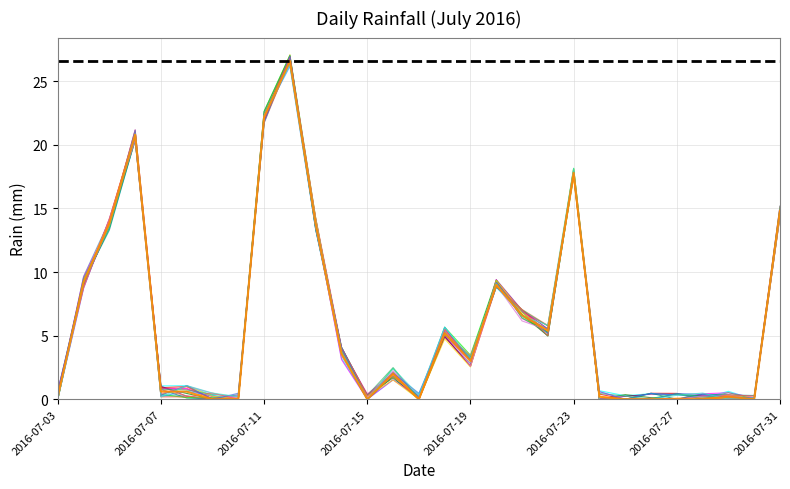

What is the sum of the values at 2016-07-06 and 2016-07-13?

34.6